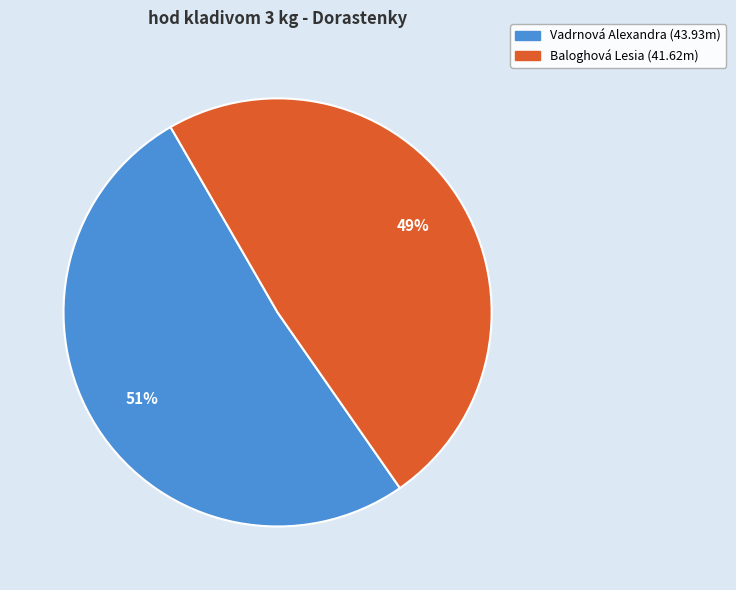

The Baloghová Lesia slice represents 54% of the pie. True or false?

False